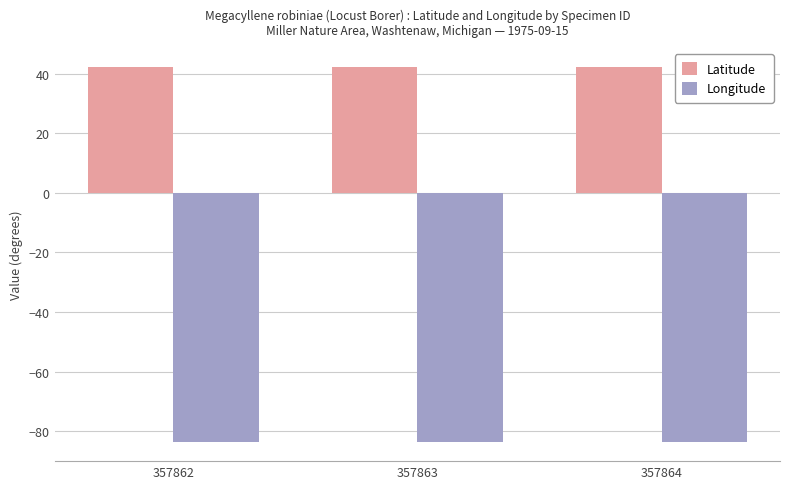

Which series has the largest total across all categories?

Latitude